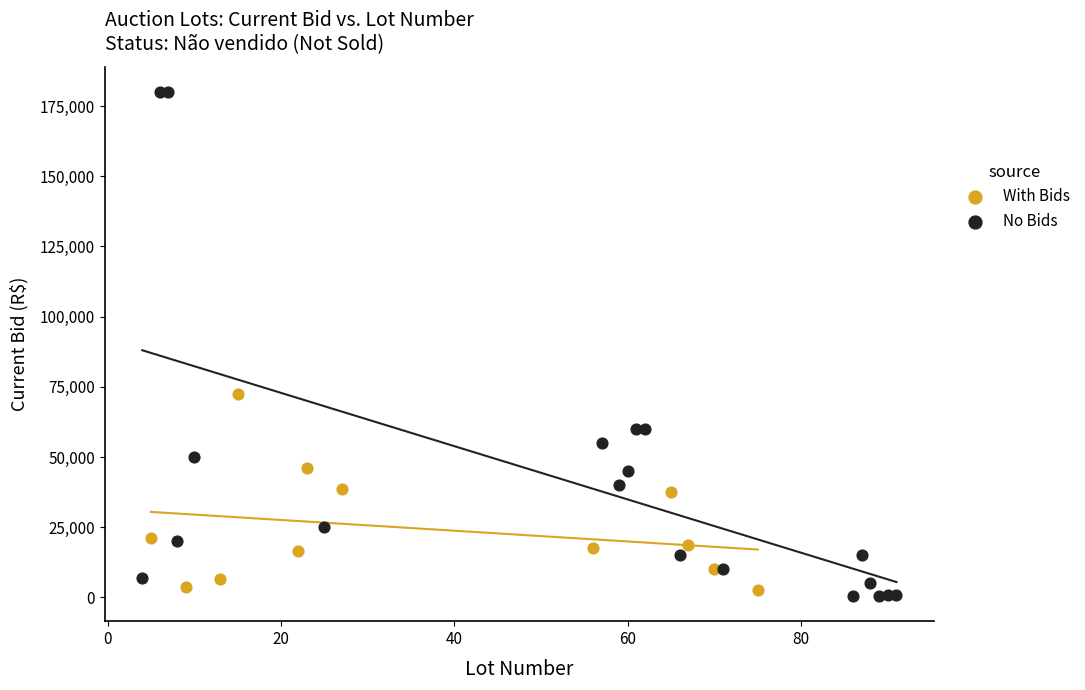

Which series contains the lowest Y value?

No Bids